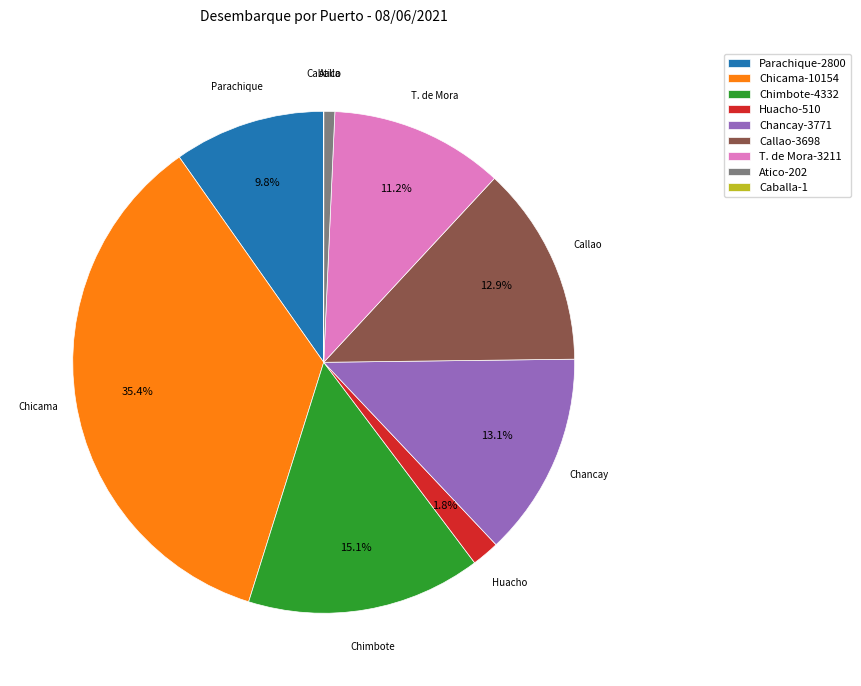

To the nearest percent, what is the average slice percentage?

11%